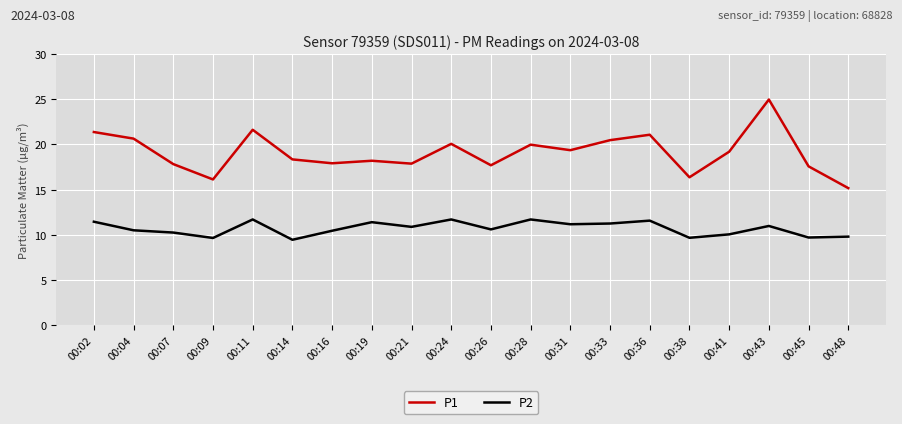

At which category does the chart reach its peak across all series?

00:43